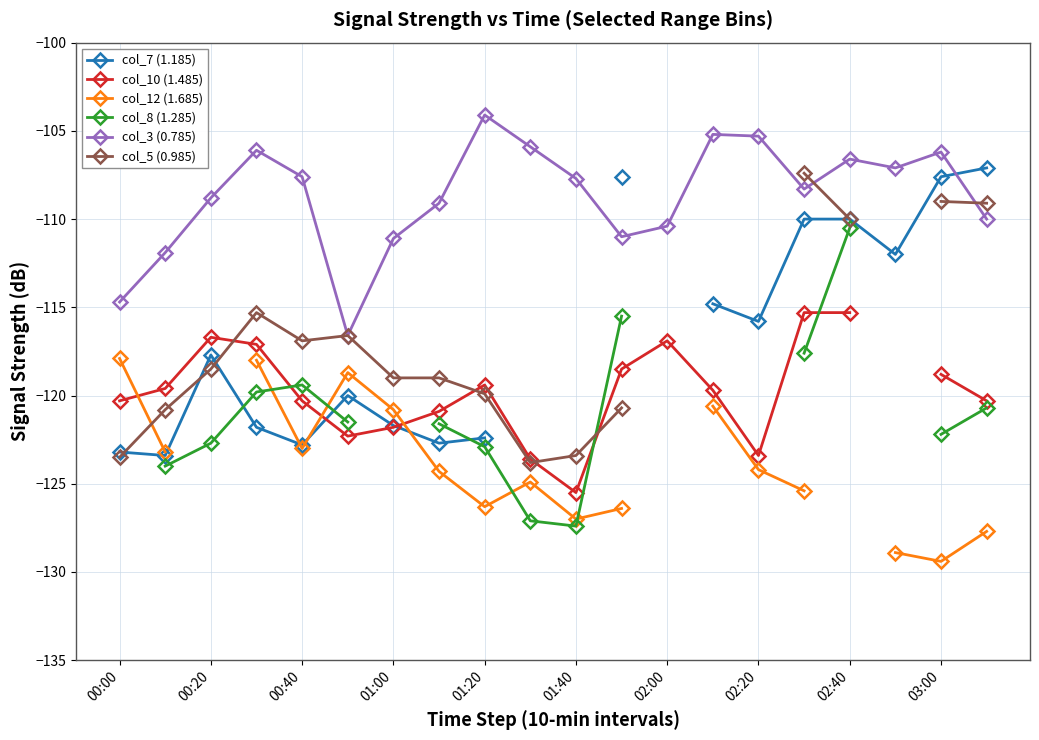

What is the highest value of the col_3 (0.785) series?

-104.1